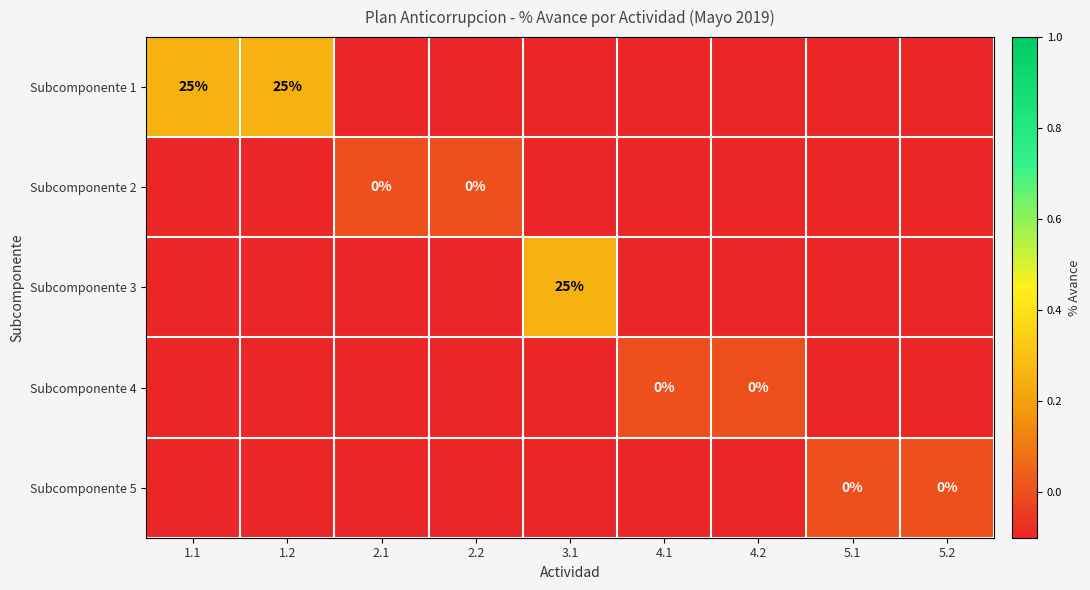

Count the Subcomponente 5 values in the range 0 to 1.

2